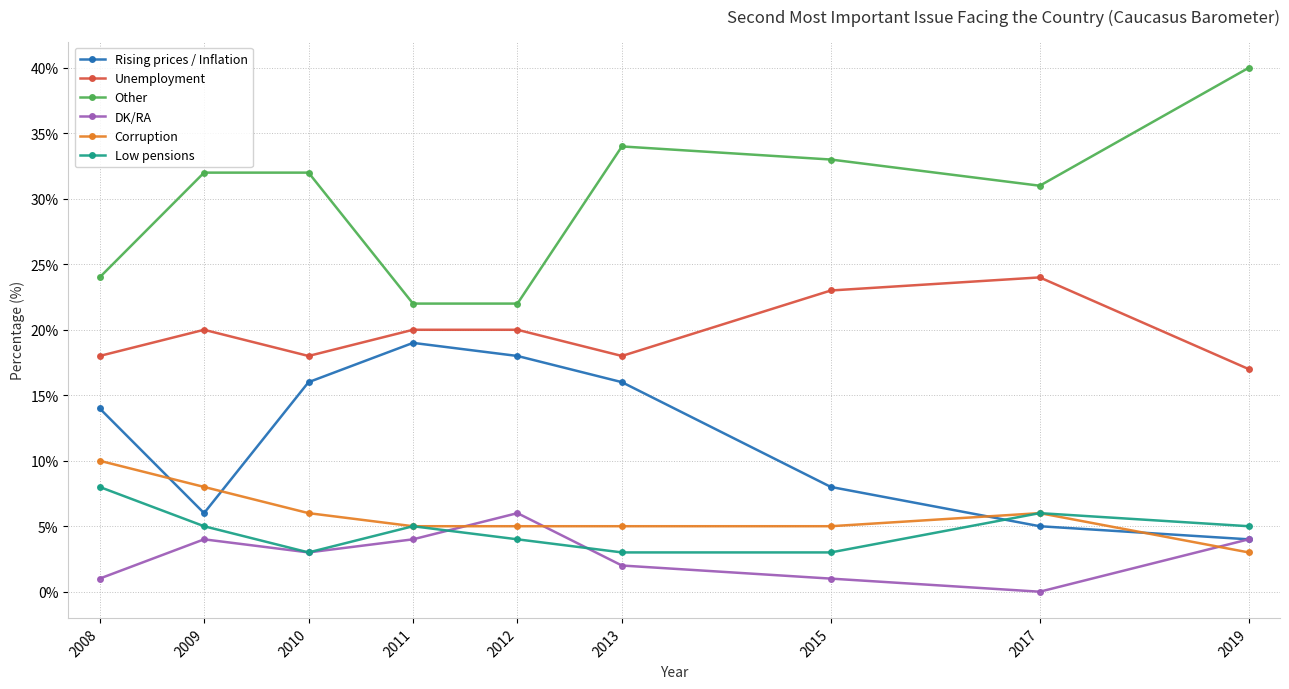

How many data points does each series have?

9